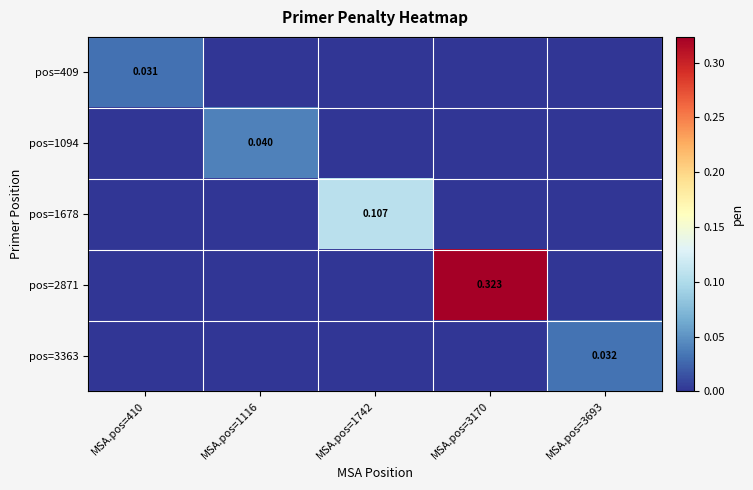

Which series changed the most between MSA.pos=410 and MSA.pos=3693?

pos=3363